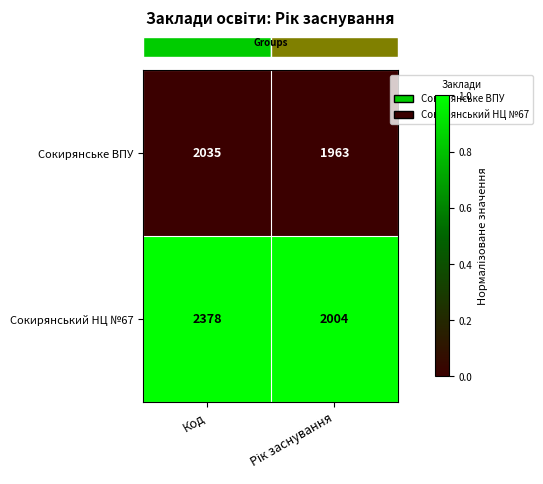

List the series in order of their peak value, highest first.

Сокирянський НЦ №67, Сокирянське ВПУ